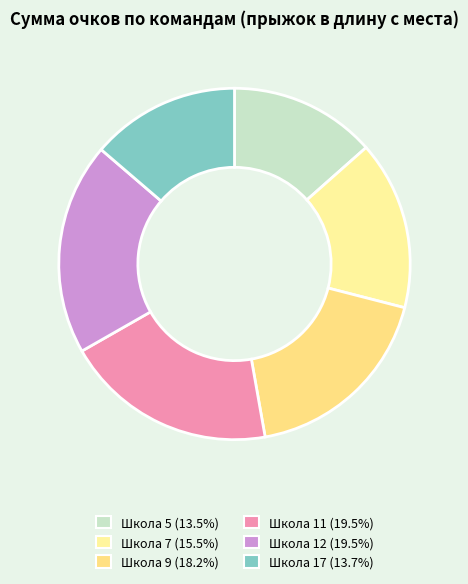

Rank the categories by value from lowest to highest.

Школа 5, Школа 17, Школа 7, Школа 9, Школа 11, Школа 12